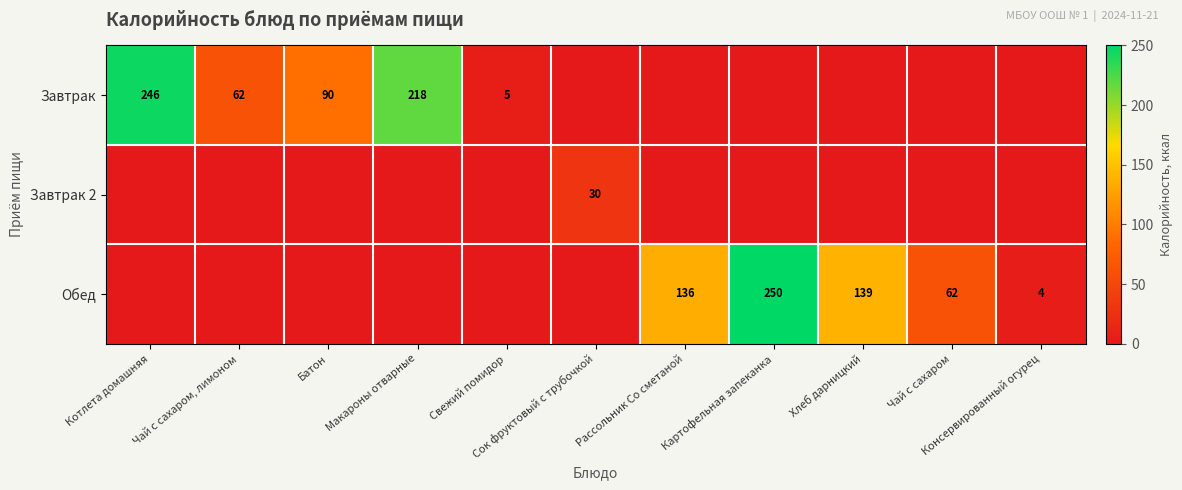

What is the difference between the maximum and second lowest values in the Завтрак 2 series?

30.0